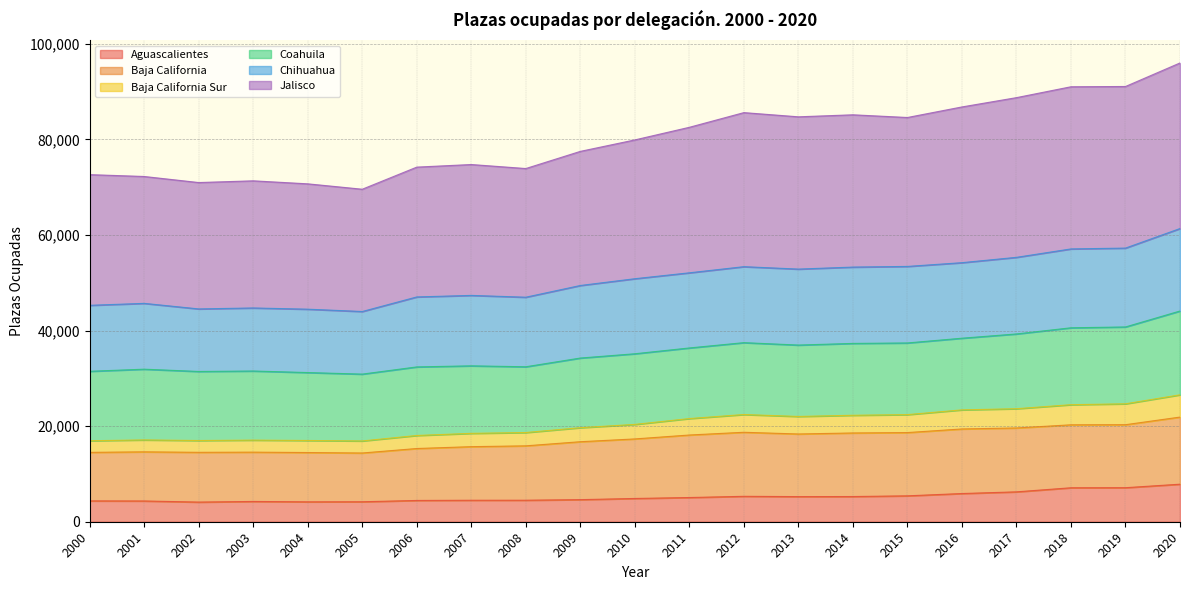

What is the maximum value for Aguascalientes?

7858